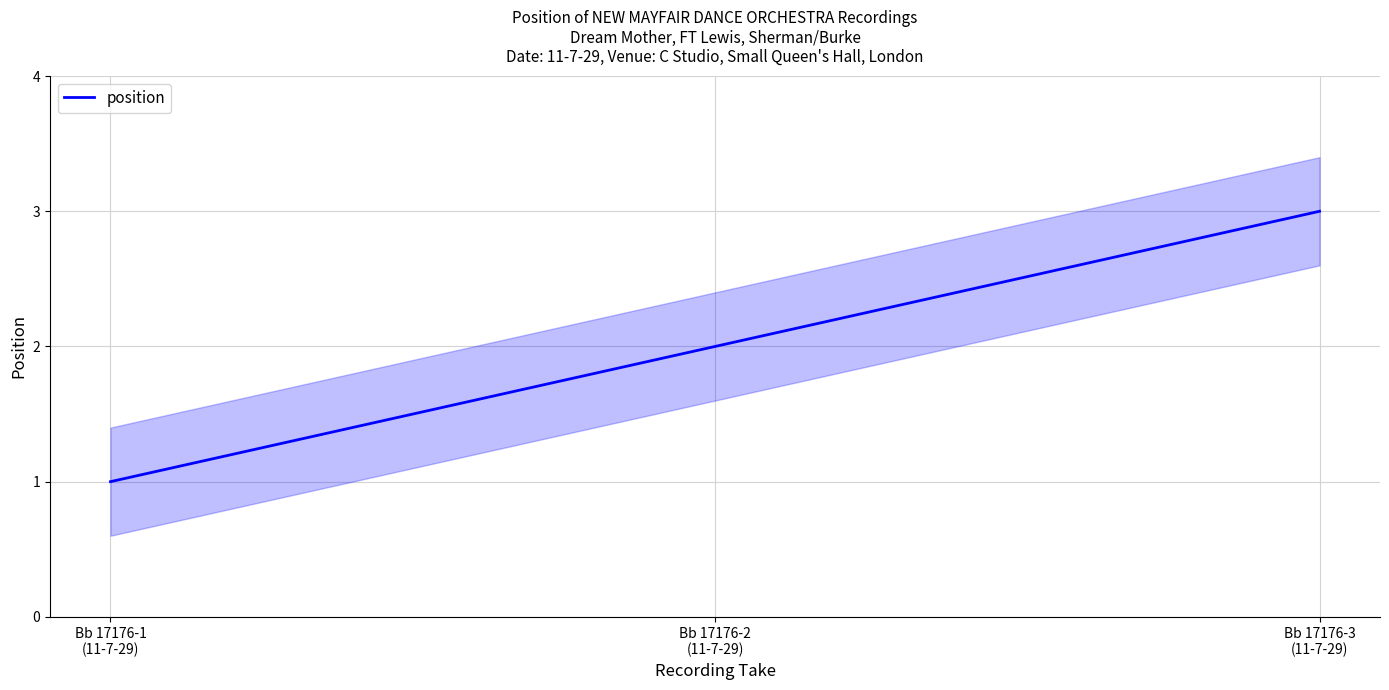

What is the difference between the values at Bb 17176-2
(11-7-29) and Bb 17176-3
(11-7-29)?

1